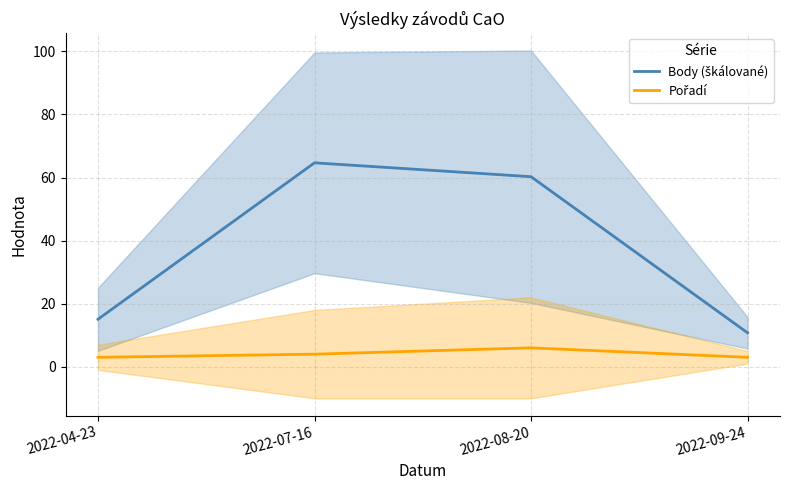

Between 2022-04-23 and 2022-07-16, which is larger?

2022-07-16